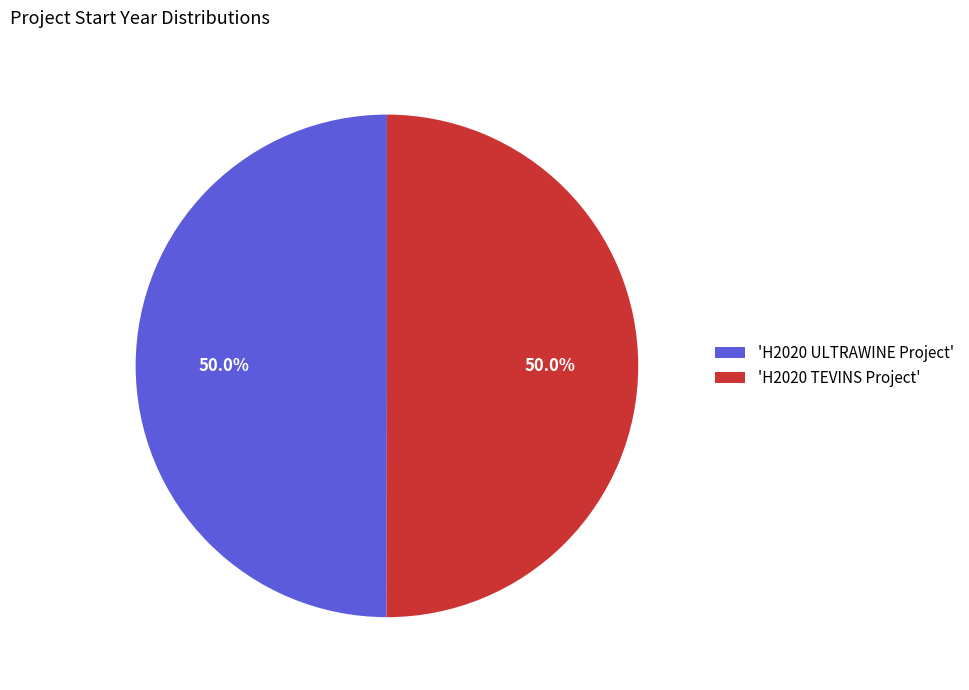

What is the ratio of the value at 'H2020 TEVINS Project' to the value at 'H2020 ULTRAWINE Project'?

1.0